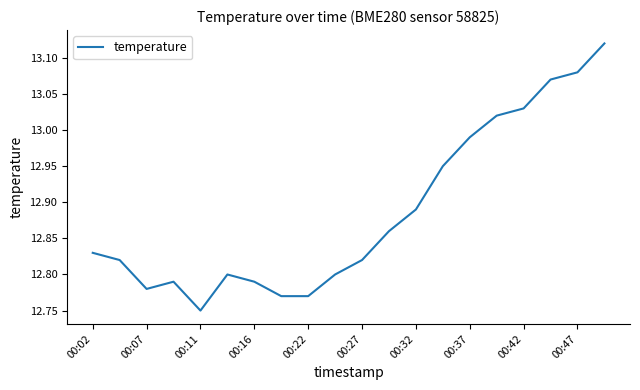

What is the smallest value displayed?

12.8